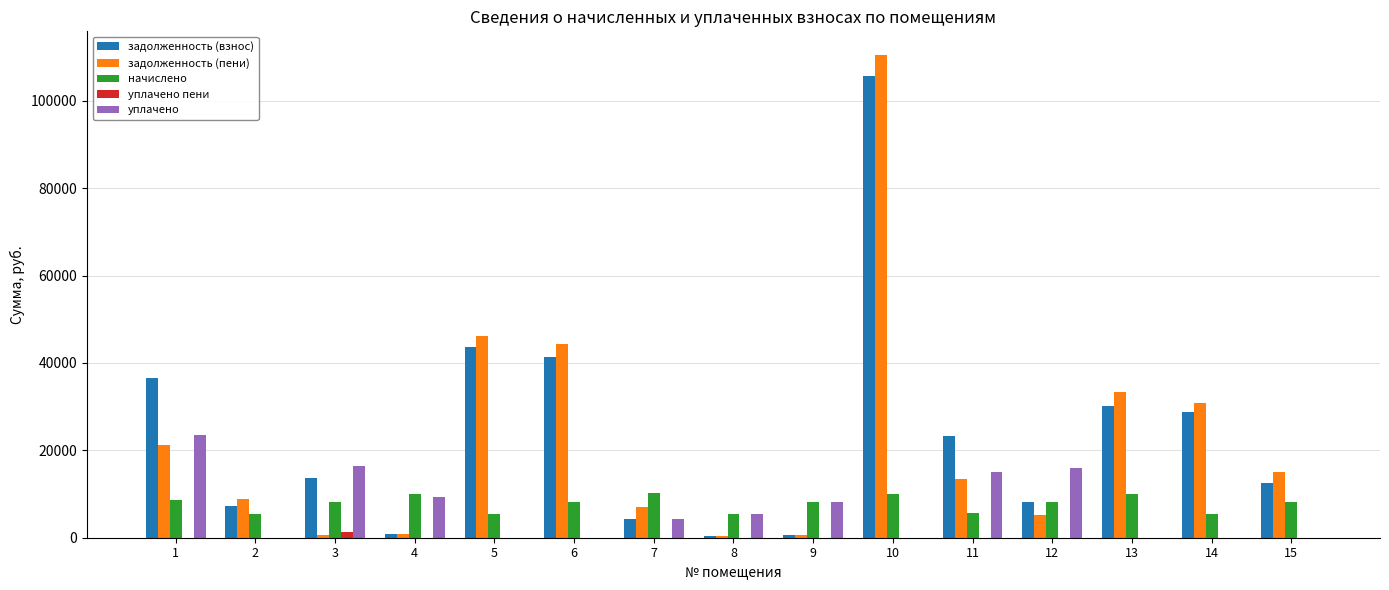

What is the sum of the задолженность (взнос) values at 13 and 2?

37467.4